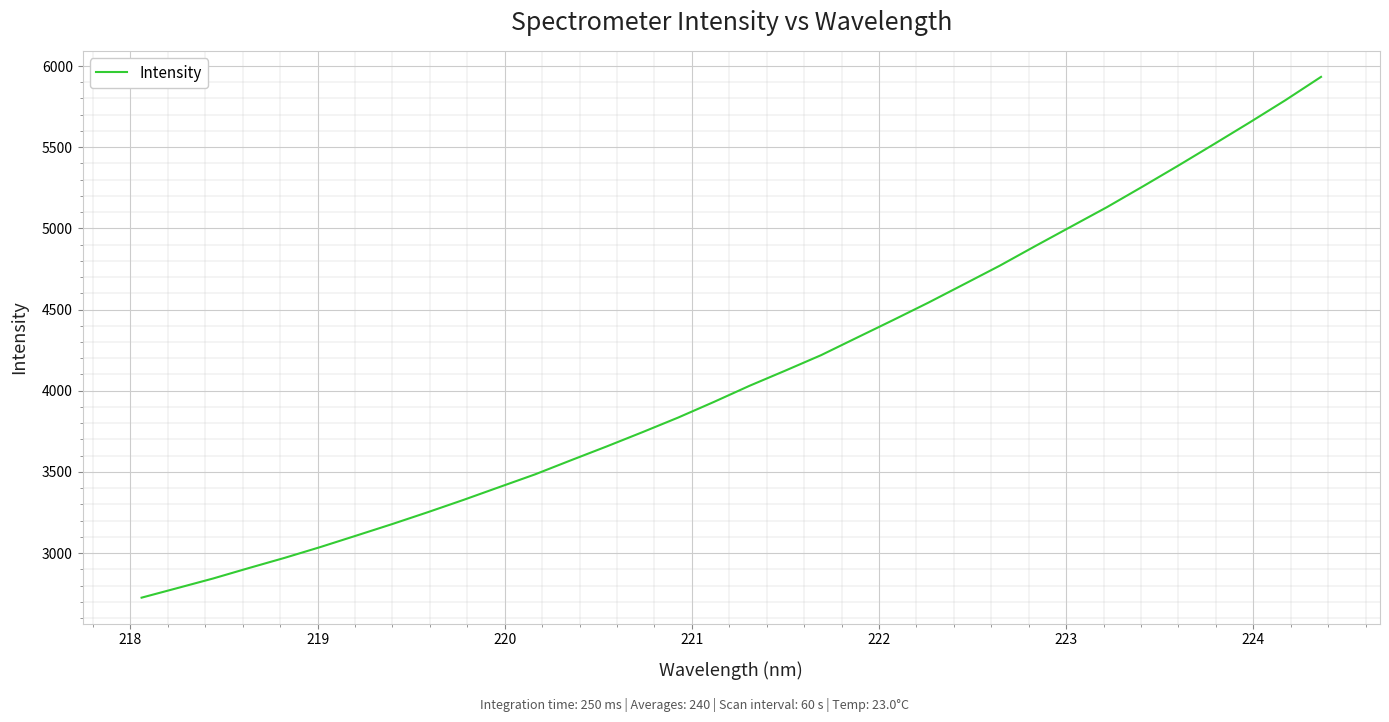

What is the smallest value displayed?

2725.2